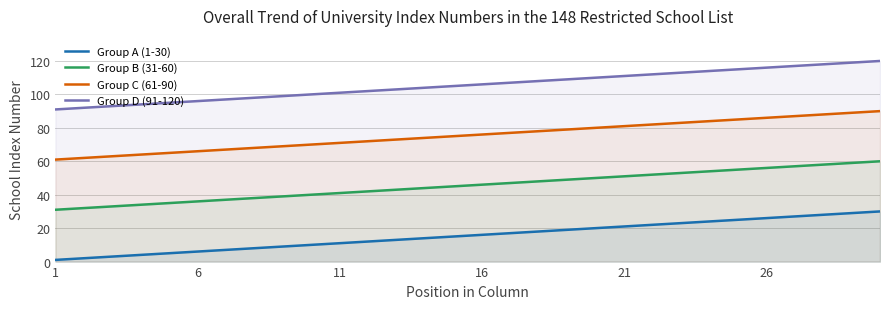

Rank the series at 16 from highest to lowest value.

Group D (91-120), Group C (61-90), Group B (31-60), Group A (1-30)